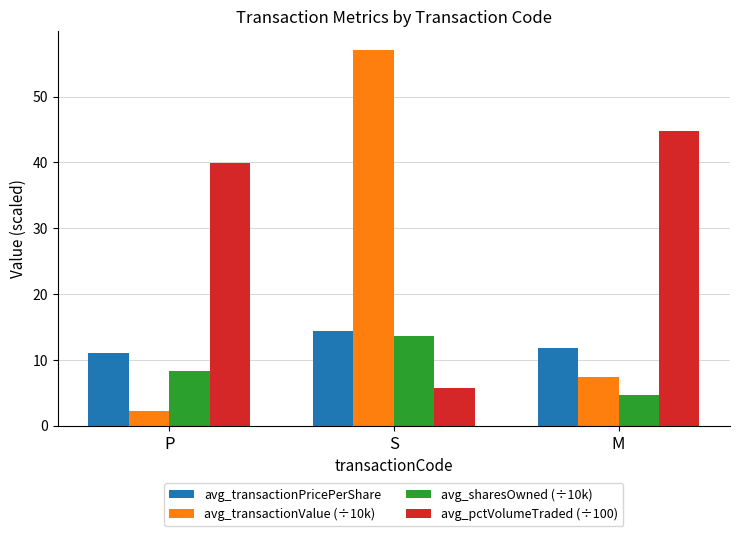

The avg_transactionValue (÷10k) series shows 7.3 at M. True or false?

True